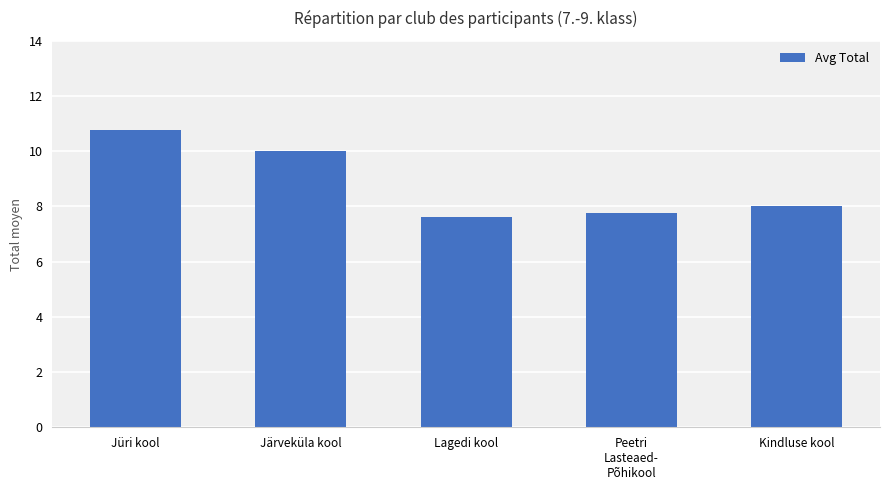

Which has a higher value, Peetri
Lasteaed-
Põhikool or Järveküla kool?

Järveküla kool